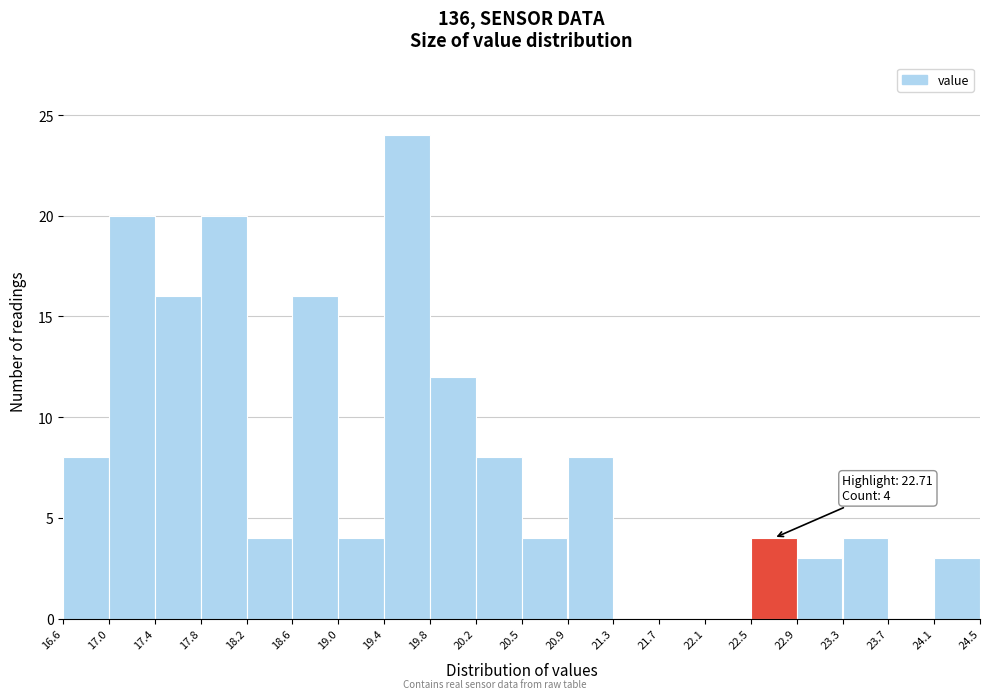

Over which range of the x-axis is the bar tallest?

19.4 to 19.8